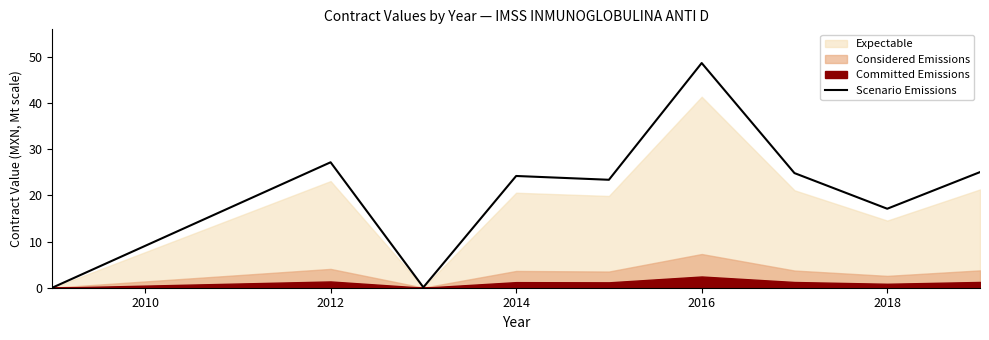

Reading right to left, what are all the values shown in this chart?

25.1	17.1	24.9	48.7	23.4	24.2	0.1	27.2	0.0